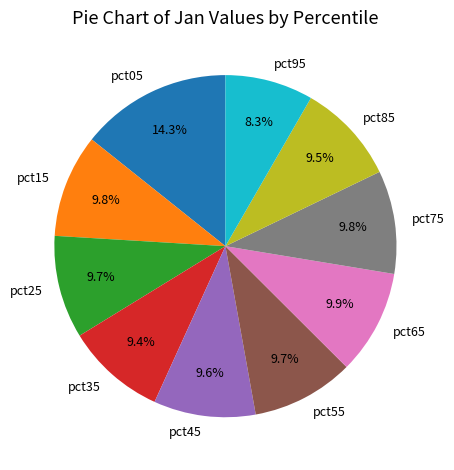

What is the ratio of the value at pct55 to the value at pct65?

1.0